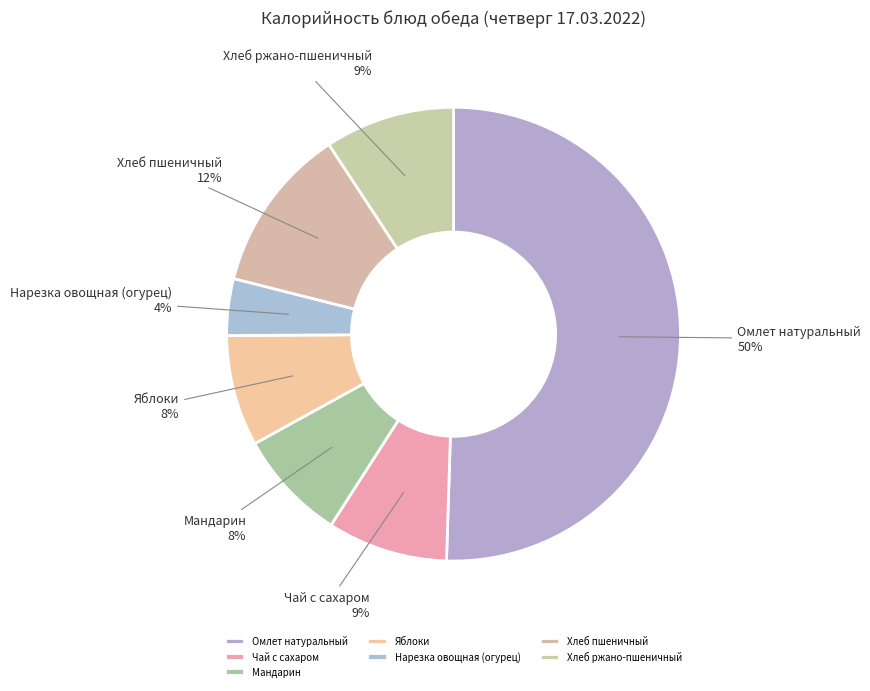

Is Хлеб пшеничный the majority of the pie?

No